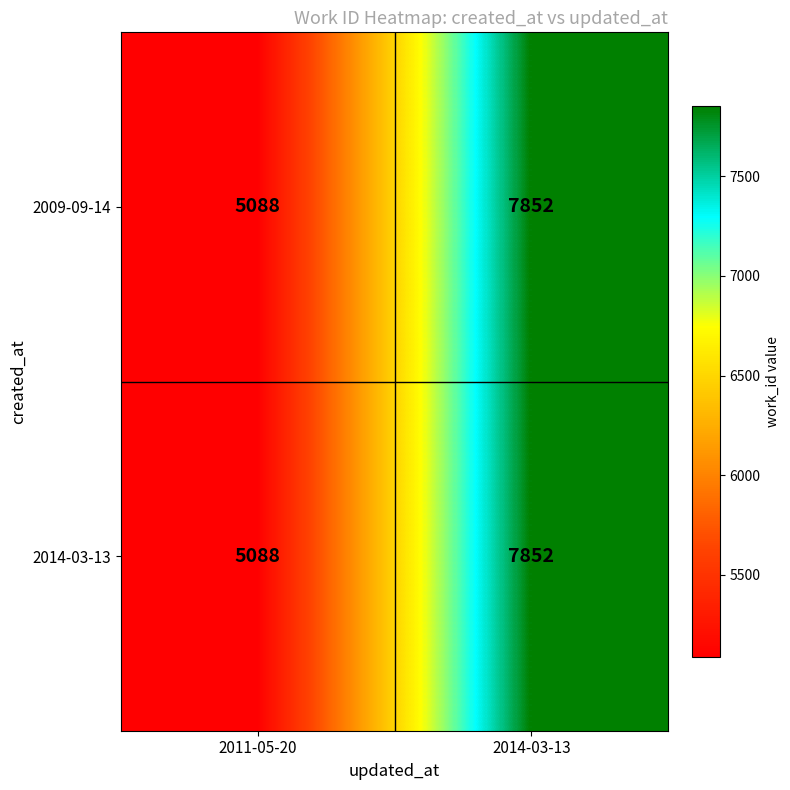

What is the total value across all series at 2014-03-13?

15704